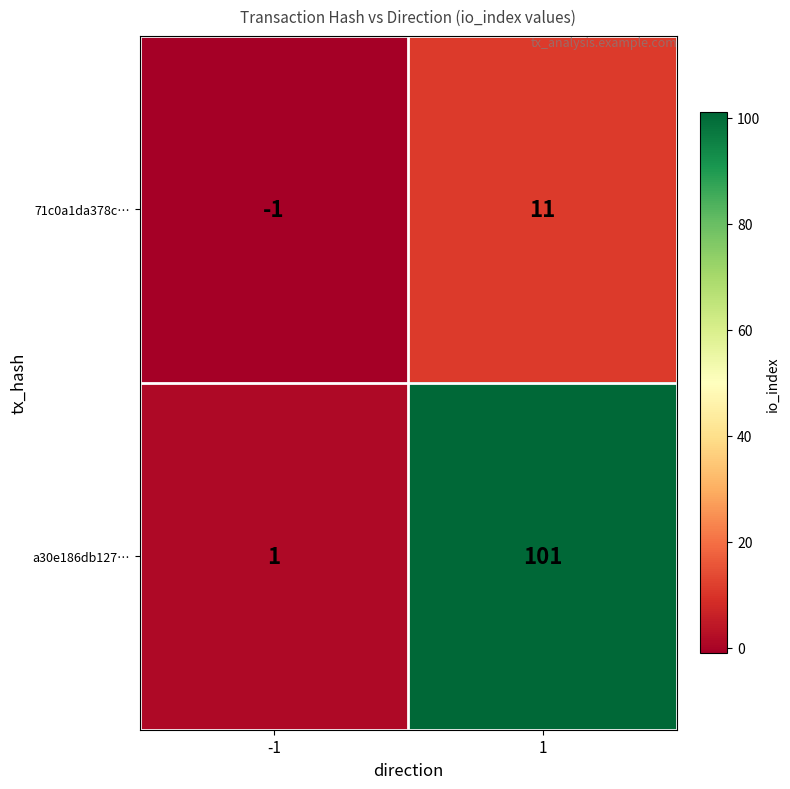

What value does the 71c0a1da378c… series have at 1, to the nearest 5?

10